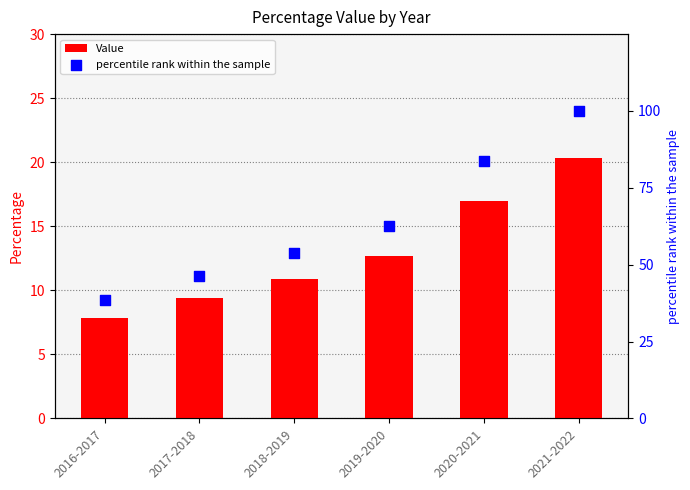

Is the value of percentile rank within the sample at 2020-2021 greater than the value of Value at 2018-2019?

Yes